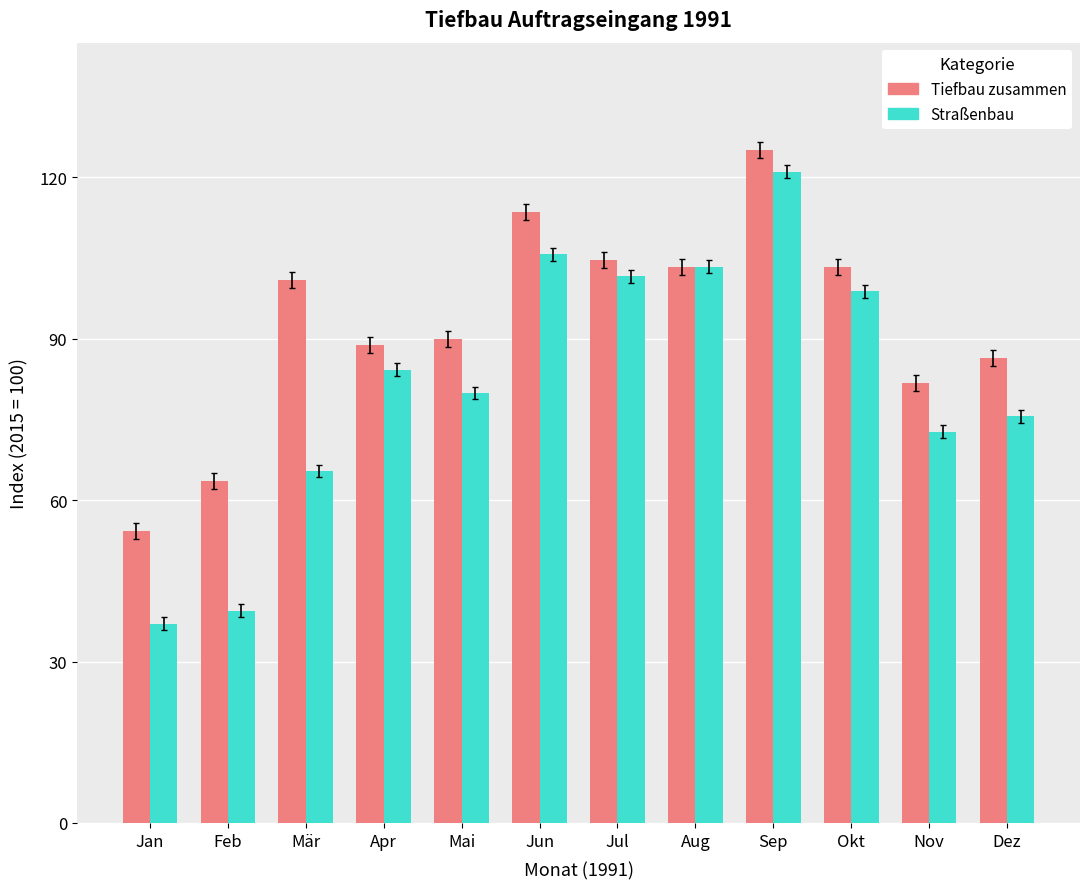

Is the value of Straßenbau at Jul greater than the value of Tiefbau zusammen at Apr?

Yes